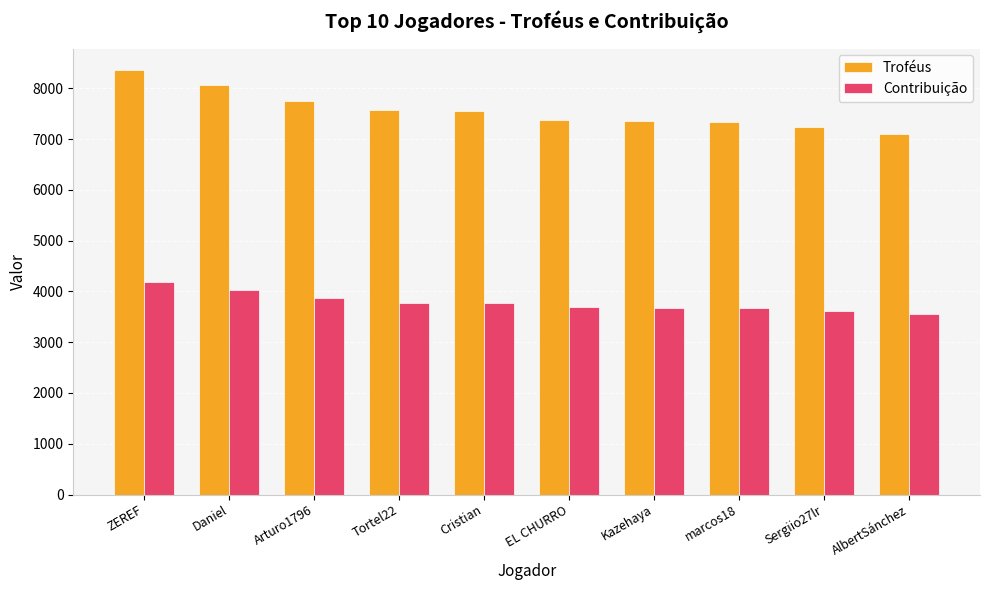

What is the total value across all series at Tortel22?

11346